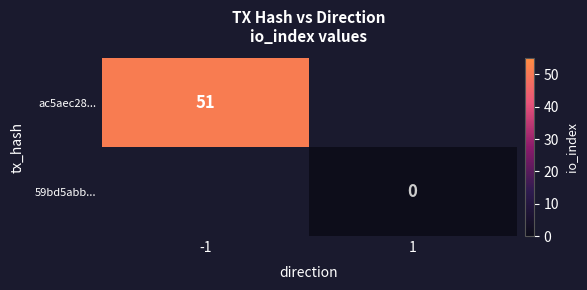

Is it true that ac5aec28... equals 15 at -1?

False